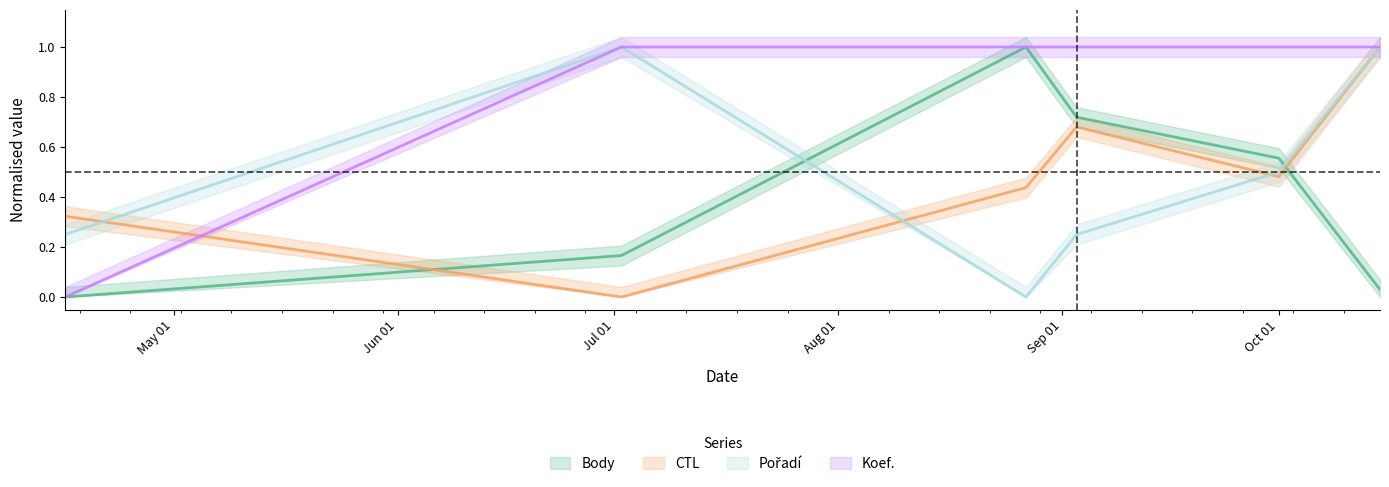

At which label is Body closest to 0?

2011-04-16